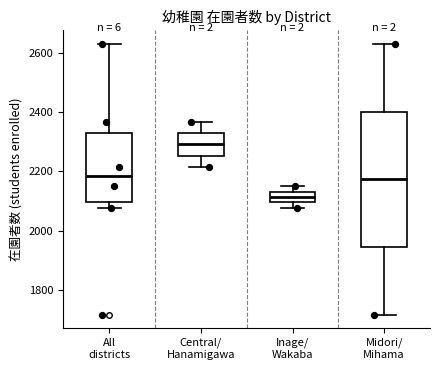

Where does the lower whisker of the box for Midori/ Mihama end on the y-axis? The values are not printed on the chart, so give them approximately, as read against the axis.

1720